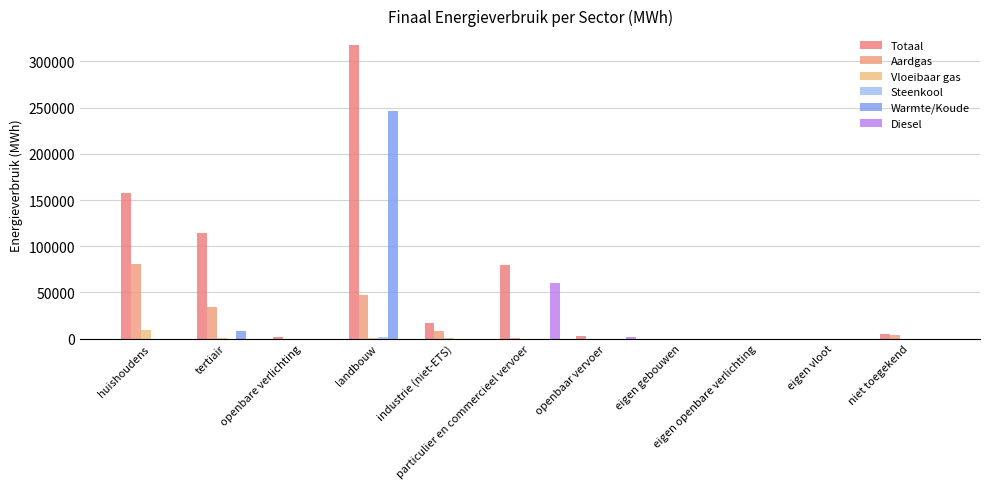

Count the number of data series in this chart.

6